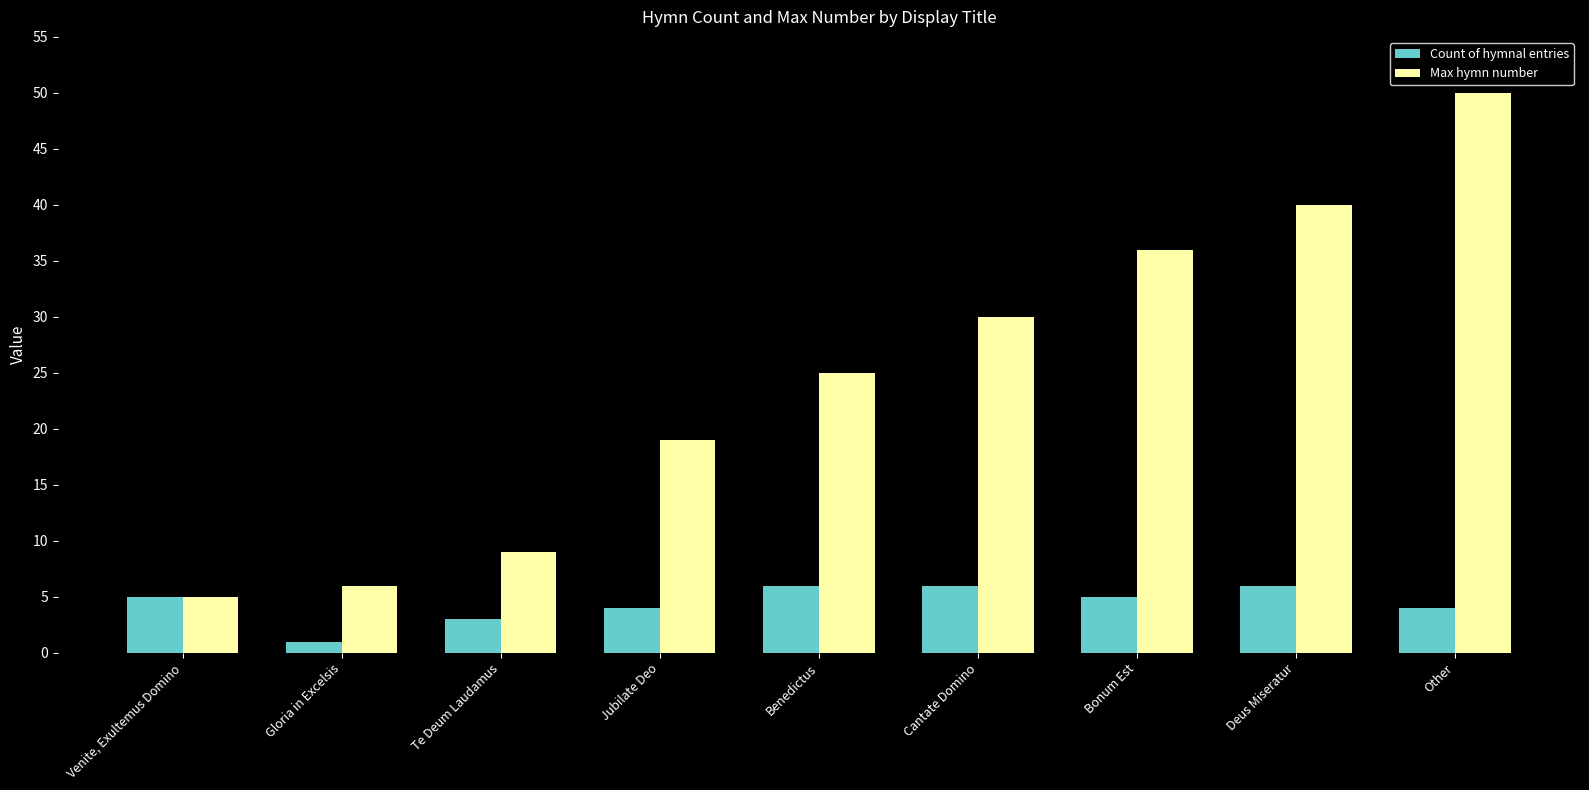

What value does the Max hymn number series have at Bonum Est?

36